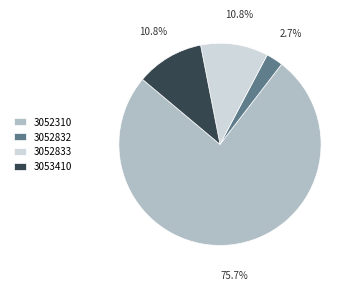

Which slice represents more than half of the pie?

3052310